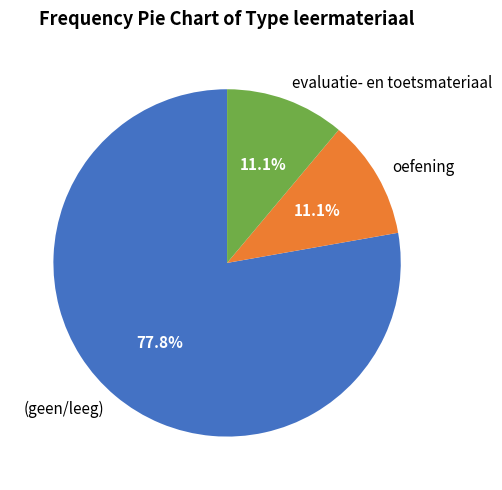

How much of the chart is everything except evaluatie- en toetsmateriaal?

88.9%